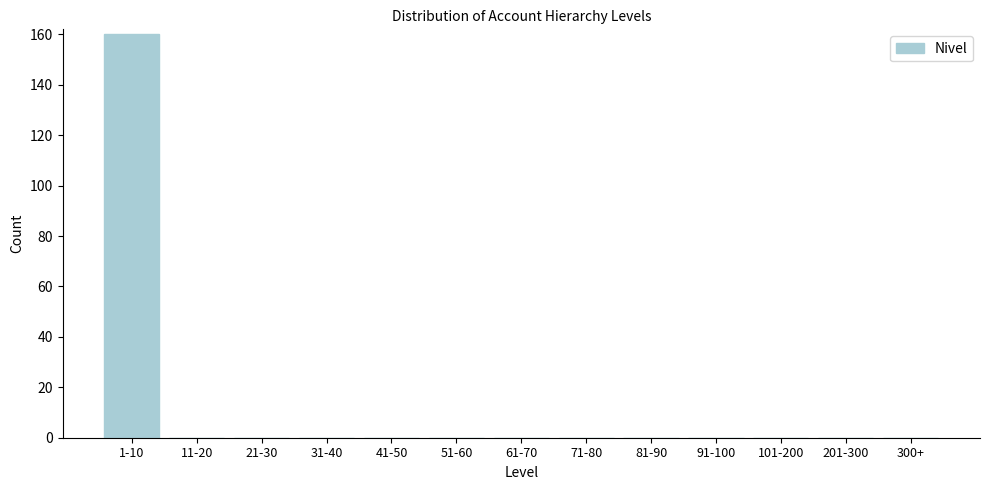

Reading left to right, extract all data points from this chart.

1-10=160	11-20=0	21-30=0	31-40=0	41-50=0	51-60=0	61-70=0	71-80=0	81-90=0	91-100=0	101-200=0	201-300=0	300+=0